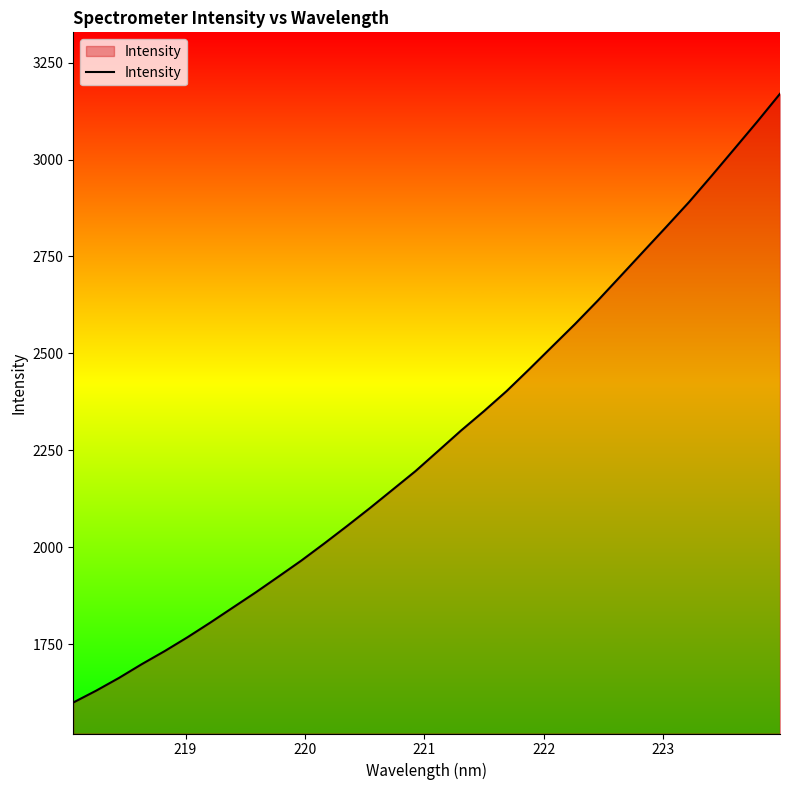

What is the smallest value displayed?

1599.4